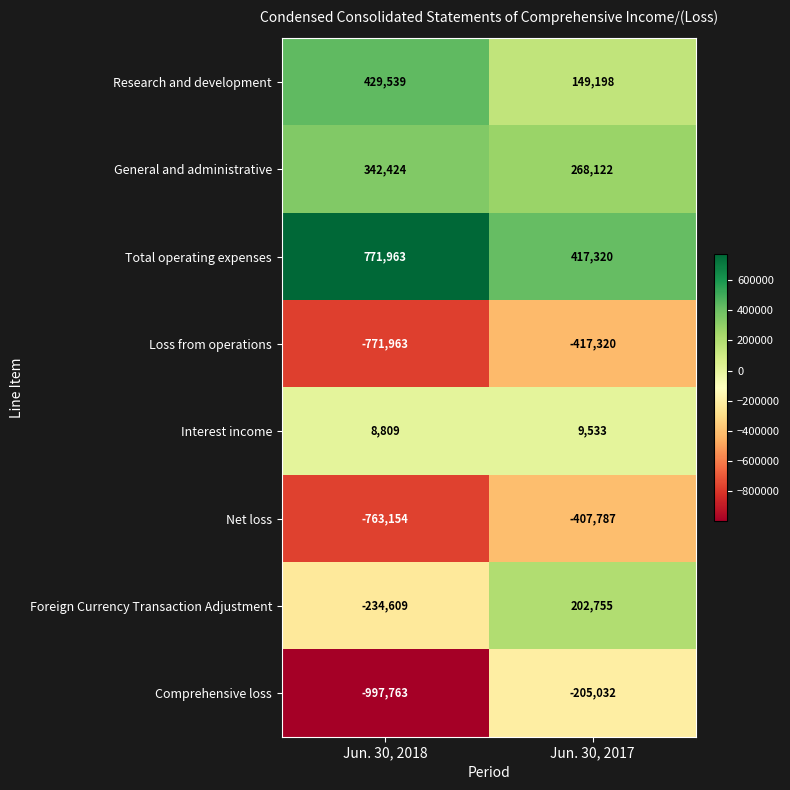

Reading left to right, what are all the values shown in this chart?

Research and development: Jun. 30, 2018=429539	Jun. 30, 2017=149198
General and administrative: Jun. 30, 2018=342424	Jun. 30, 2017=268122
Total operating expenses: Jun. 30, 2018=771963	Jun. 30, 2017=417320
Loss from operations: Jun. 30, 2018=-771963	Jun. 30, 2017=-417320
Interest income: Jun. 30, 2018=8809	Jun. 30, 2017=9533
Net loss: Jun. 30, 2018=-763154	Jun. 30, 2017=-407787
Foreign Currency Transaction Adjustment: Jun. 30, 2018=-234609	Jun. 30, 2017=202755
Comprehensive loss: Jun. 30, 2018=-997763	Jun. 30, 2017=-205032